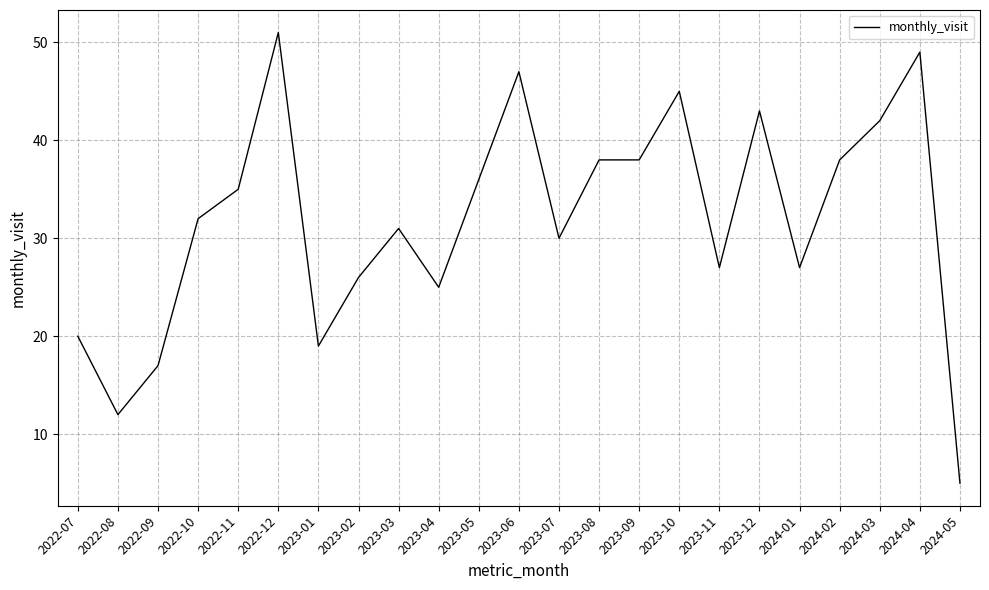

What is the ratio of the value at 2023-03 to the value at 2024-04?

0.6